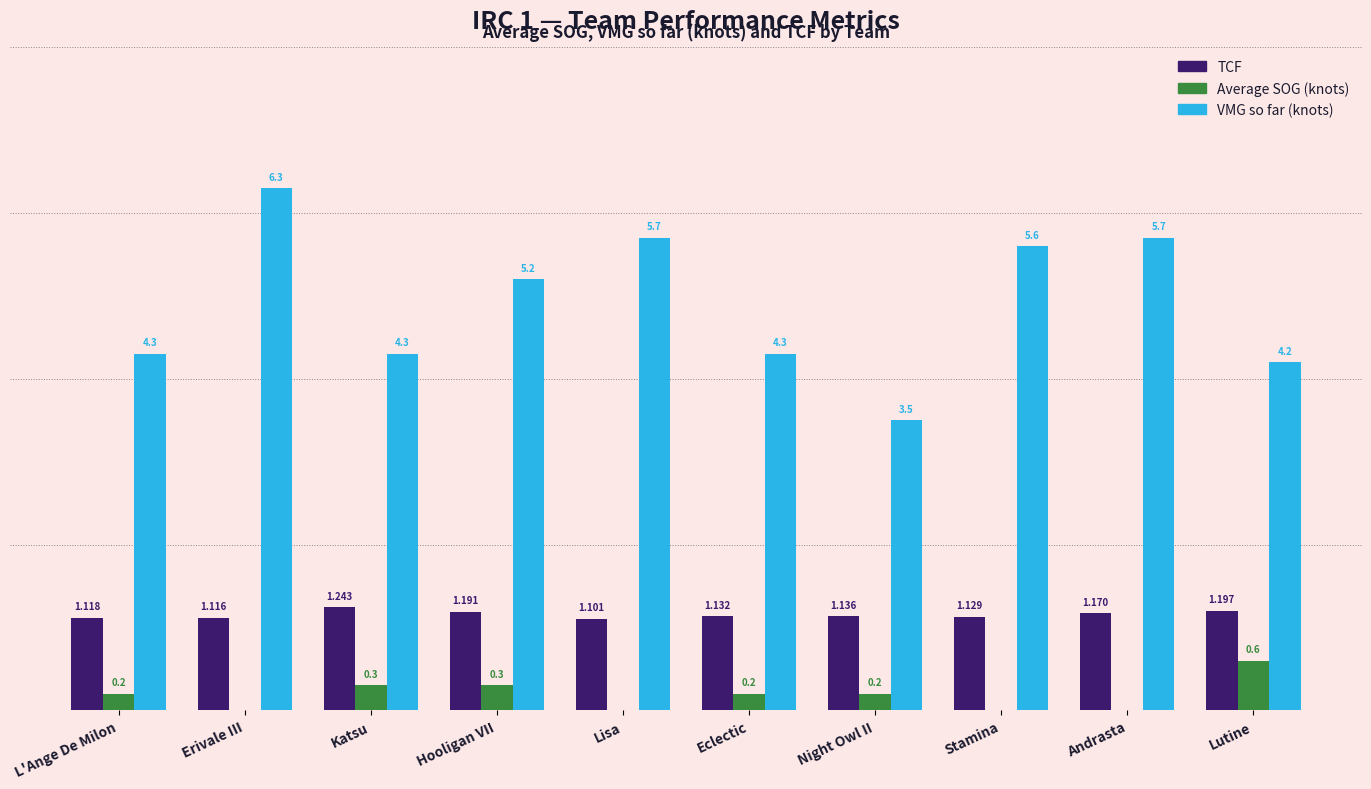

At which category is the sum across all series the highest?

Erivale III